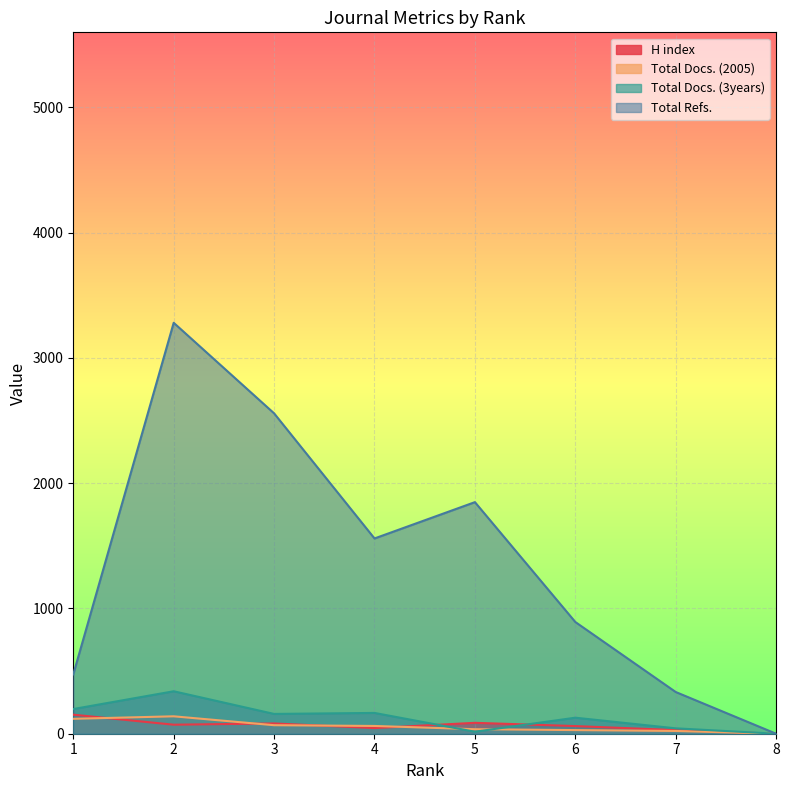

What is the sum of all H index values?

528